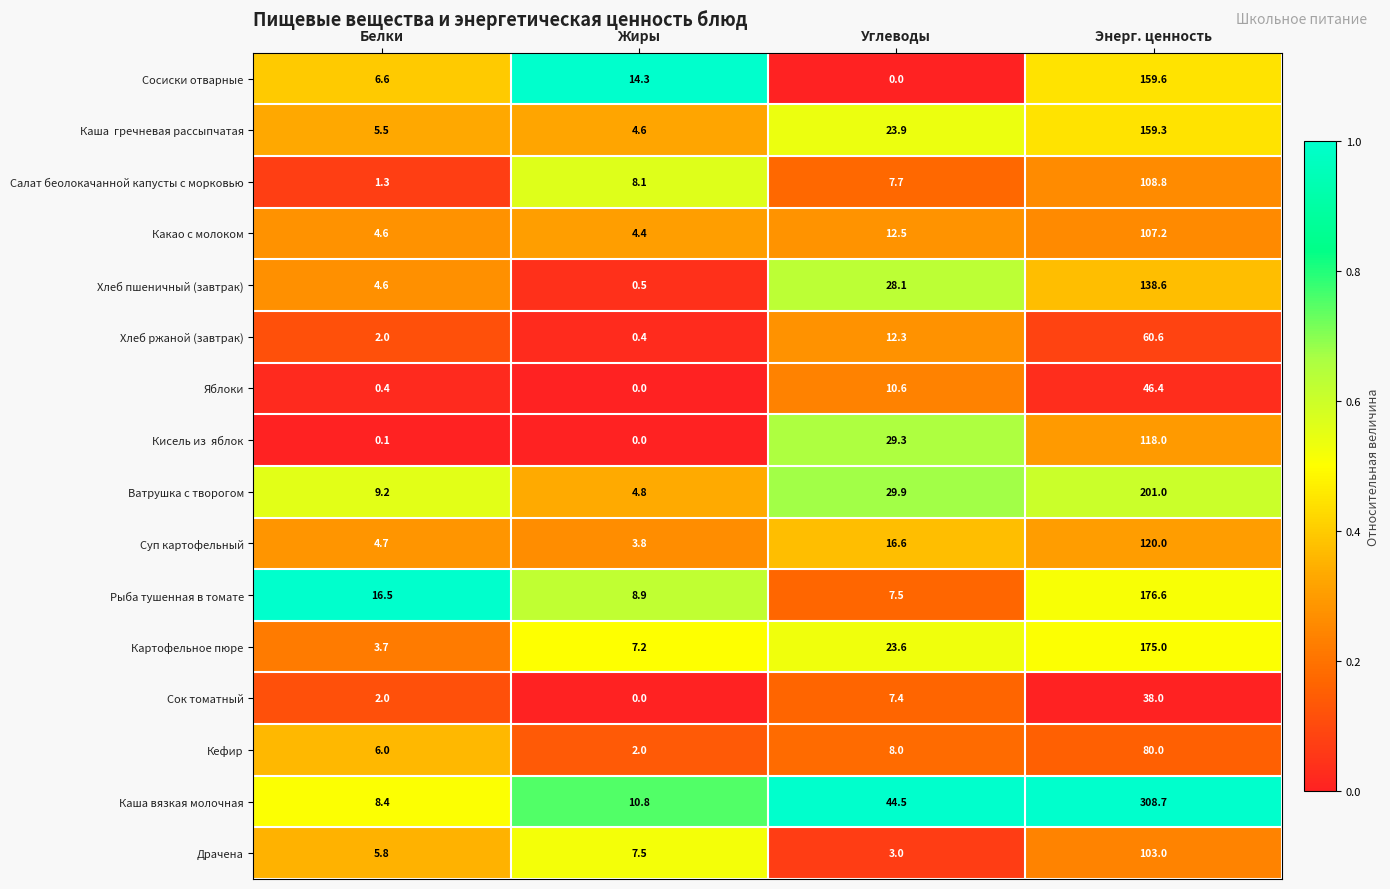

At how many categories does at least one series exceed 0?

4